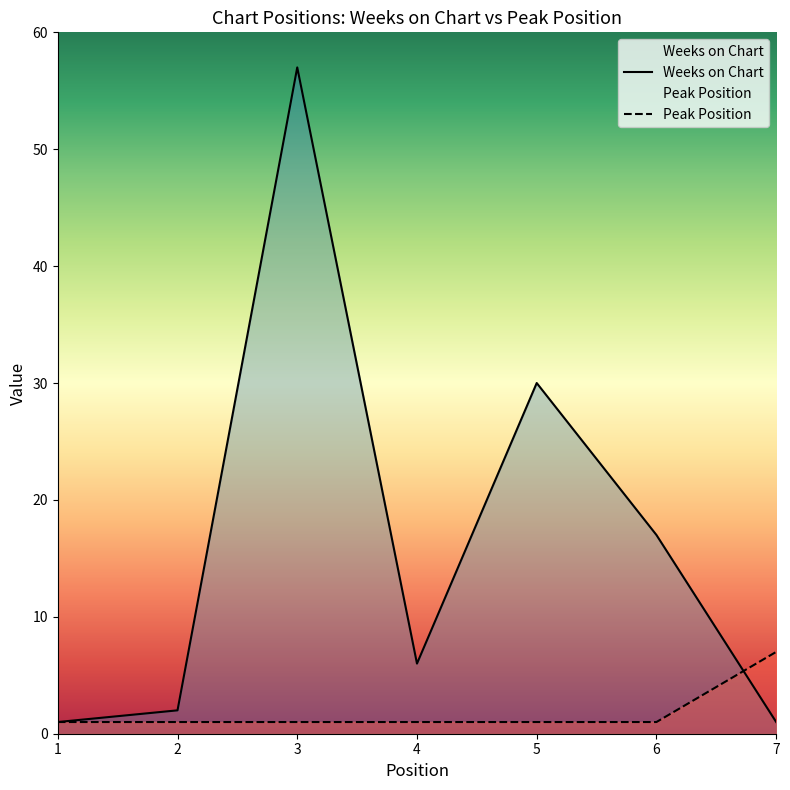

At how many categories does at least one series exceed 34?

1